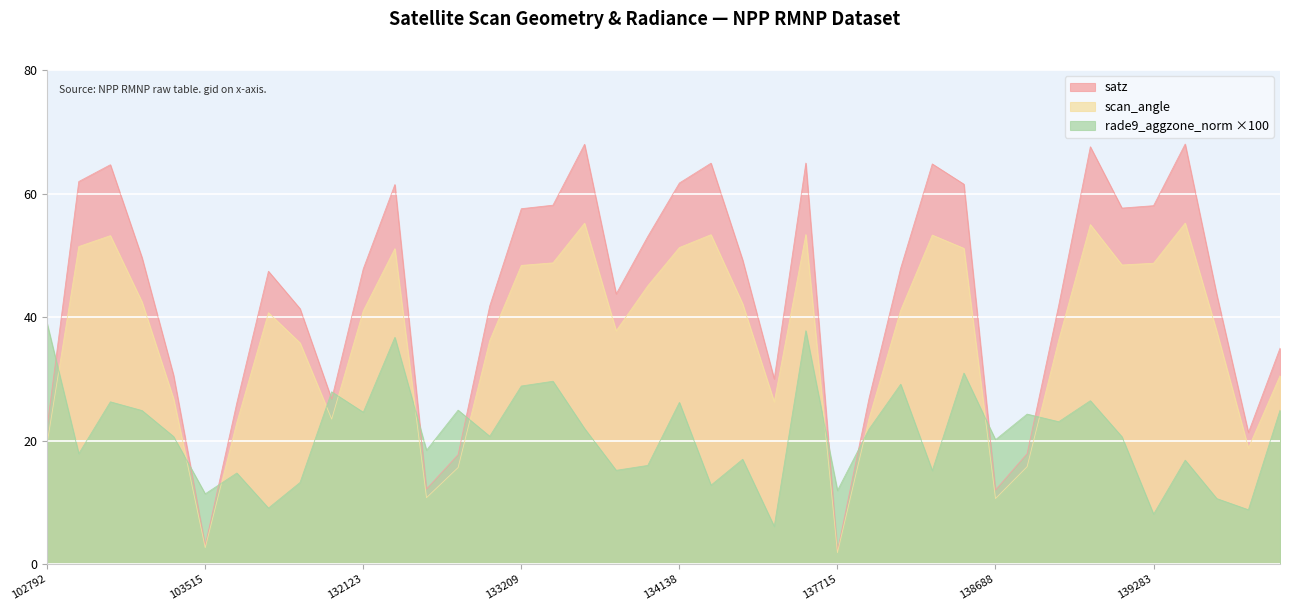

What is the maximum value for satz?

68.0